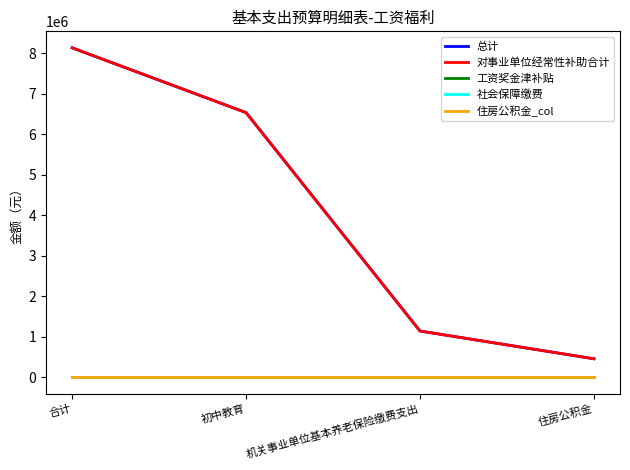

Does the chart display data point markers on the line(s)?

No